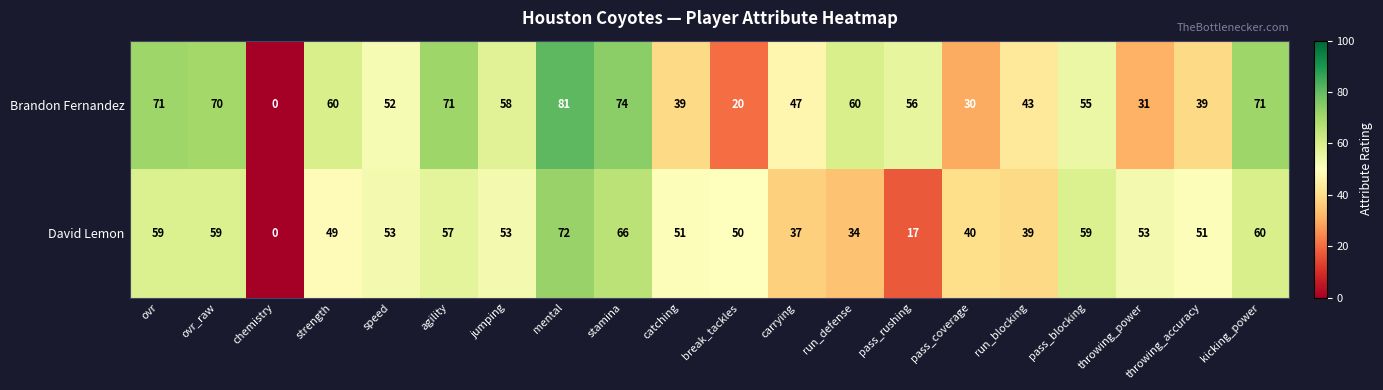

At which category is the sum across all series the highest?

mental